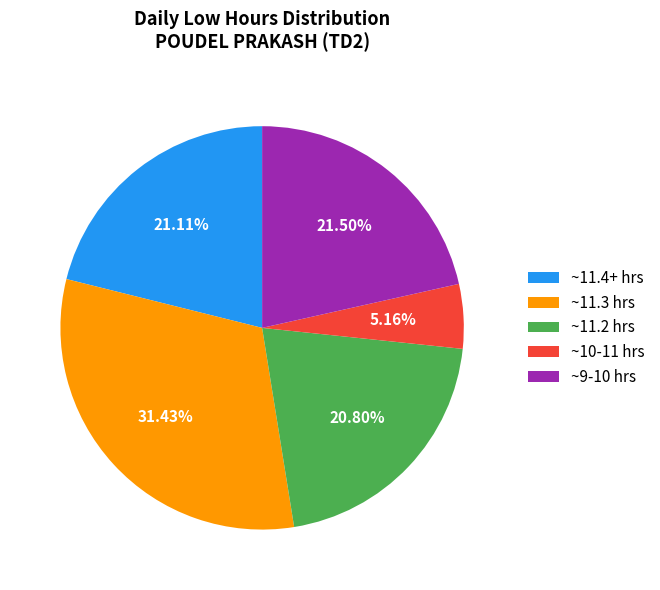

Combined, do ~11.2 hrs and ~11.3 hrs account for over 50%?

Yes